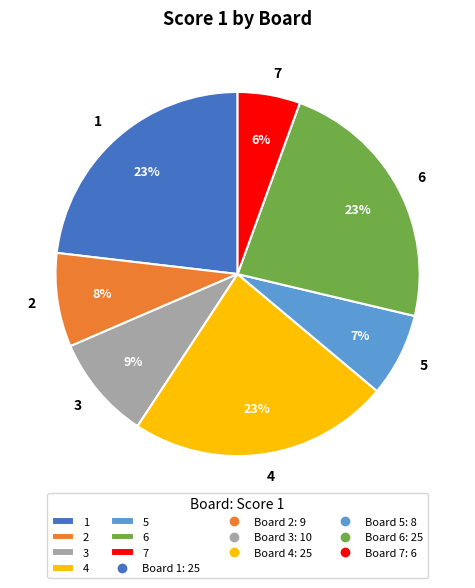

To the nearest percent, what percentage of the pie is 4?

23%